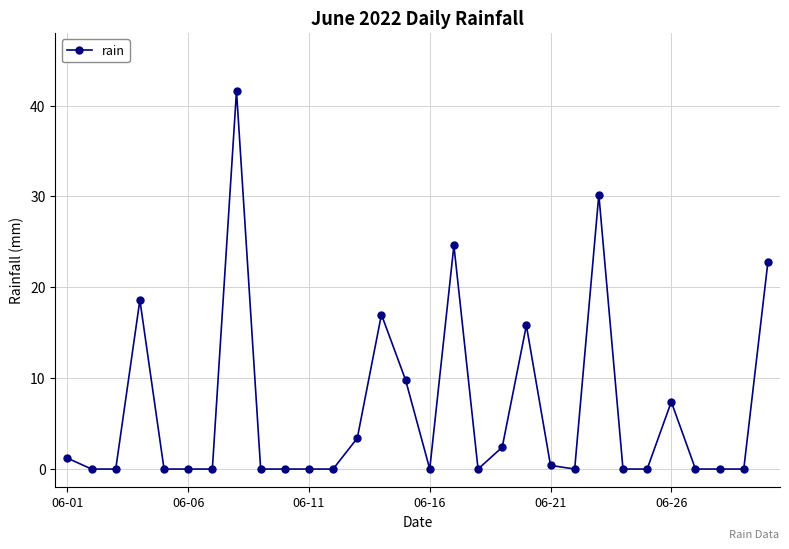

True or false: there are more than 2 points higher than both neighbors.

True